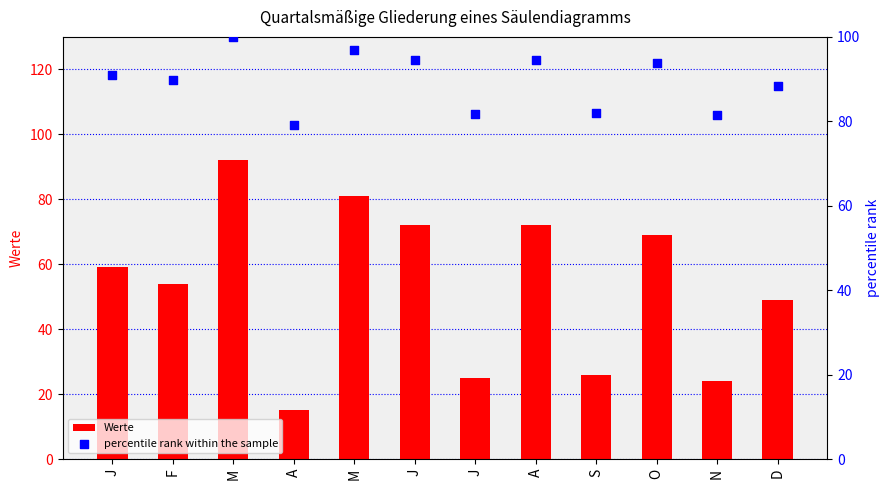

Which series reaches the minimum Y coordinate?

Werte